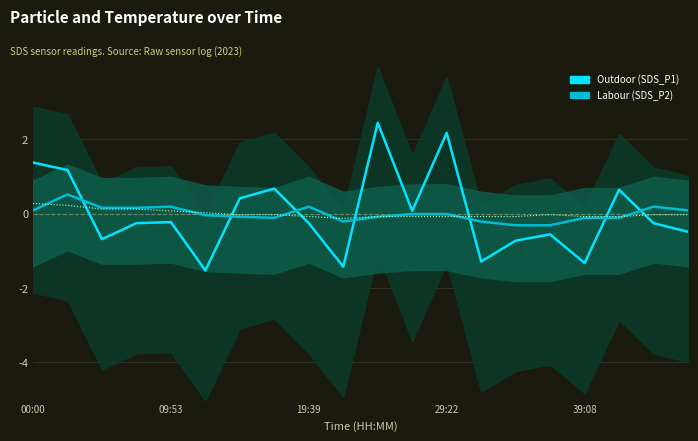

What is the maximum value for Labour (SDS_P2)?

0.5